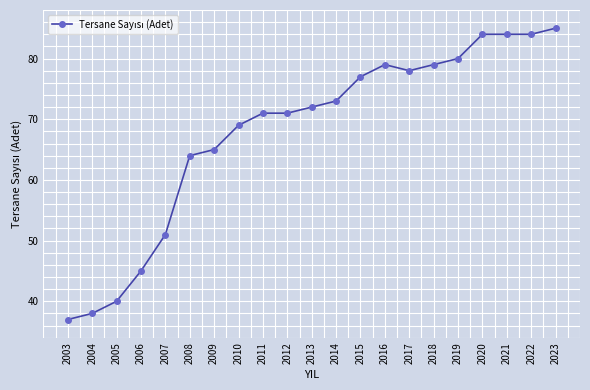

What is the greatest value displayed?

85